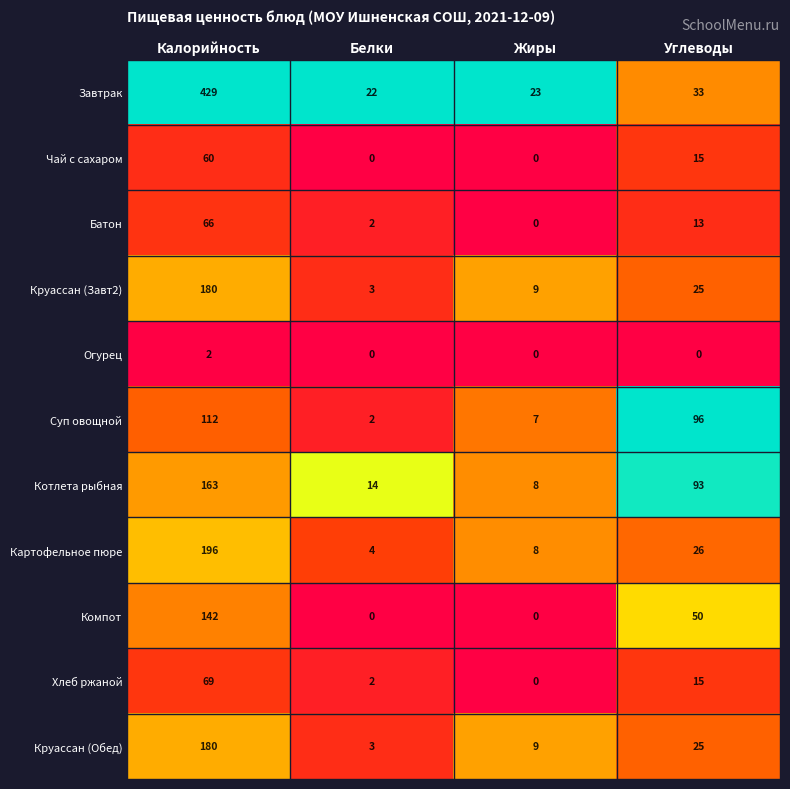

Count the number of categories in the chart.

4